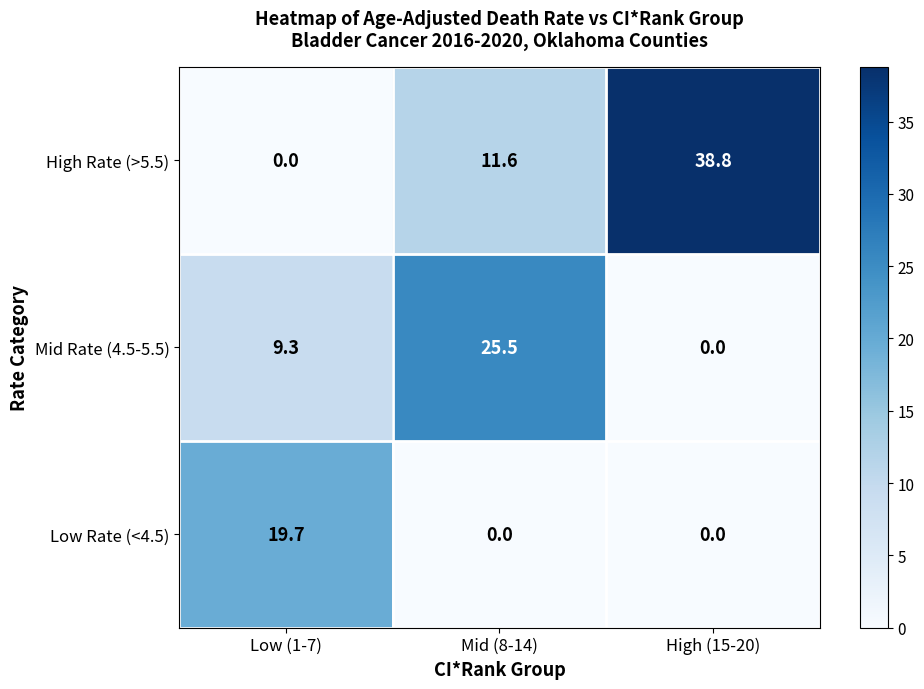

At which category is the sum across all series the highest?

High (15-20)